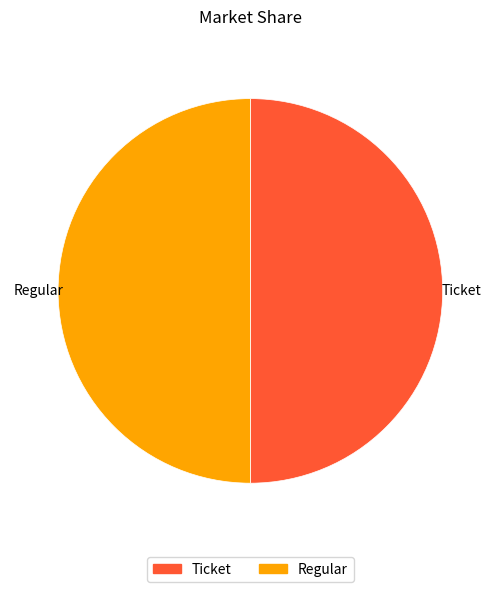

True or false: Regular accounts for 50% of the total.

True